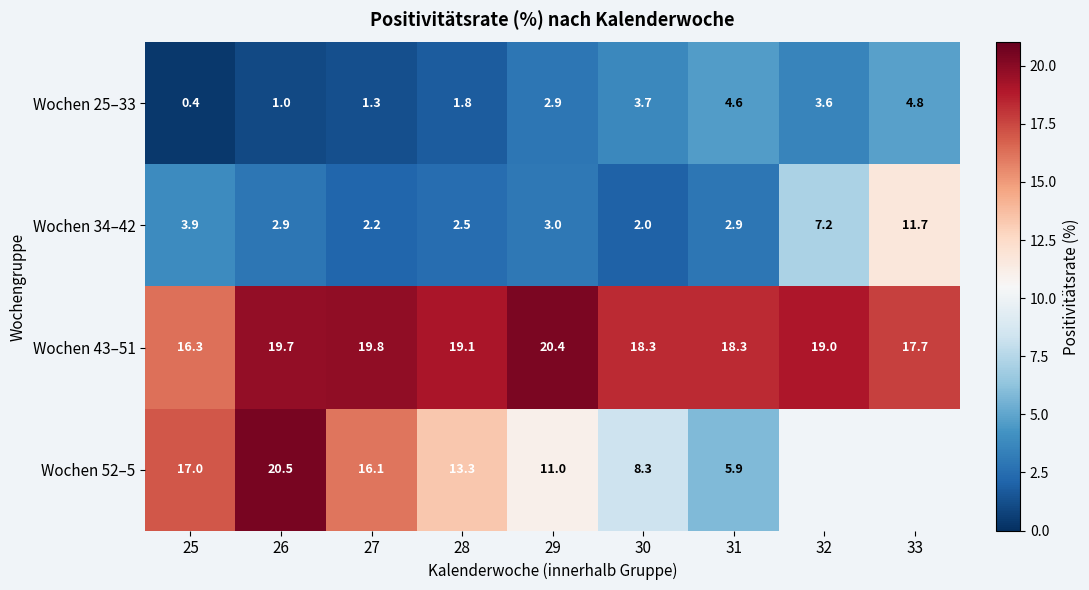

What is the difference between the highest and lowest values at 25?

16.6